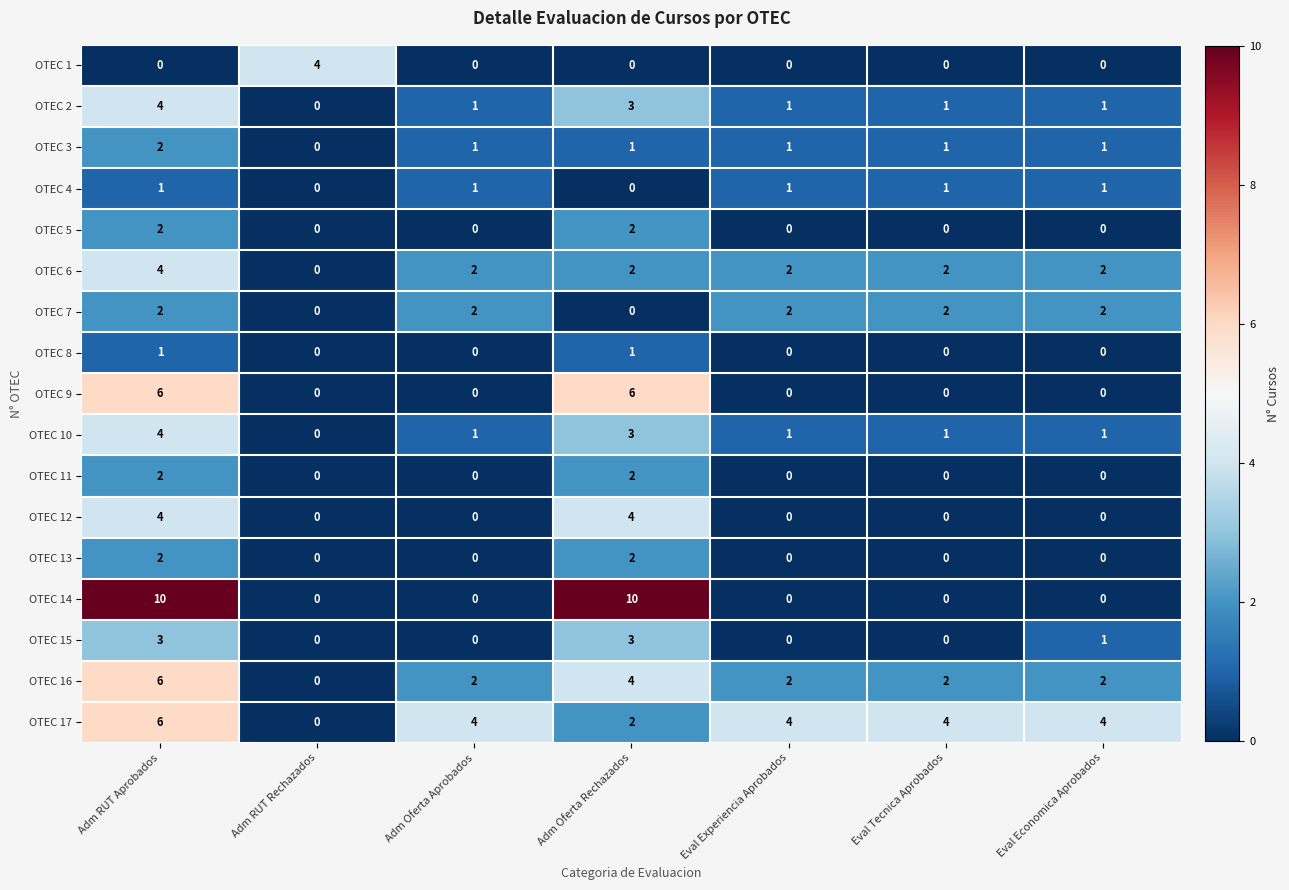

At which label does OTEC 3 first exceed 1?

Adm RUT Aprobados